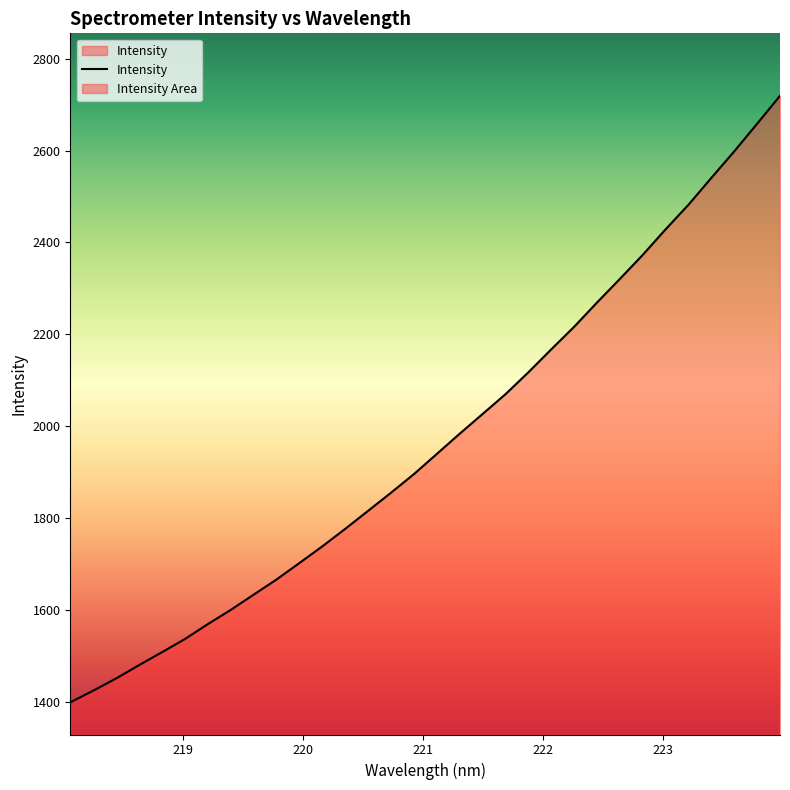

At which label does the data first exceed 1939?

221.1174